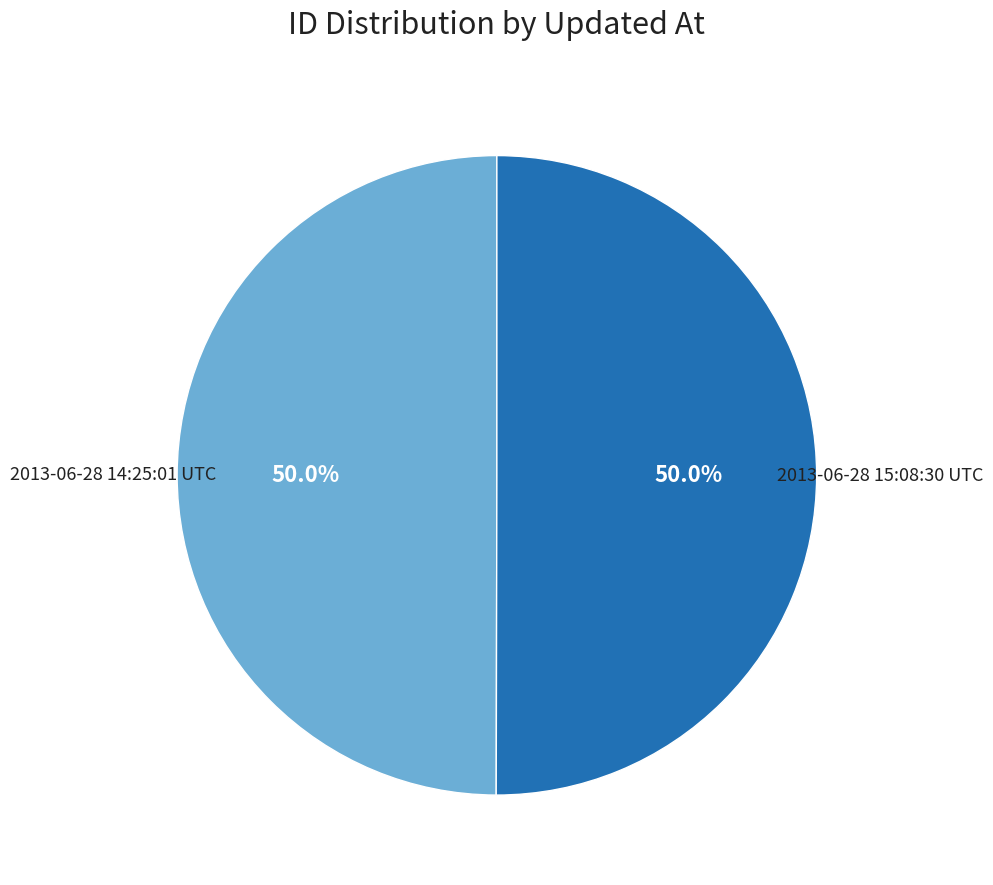

How many slices are in this pie chart?

2